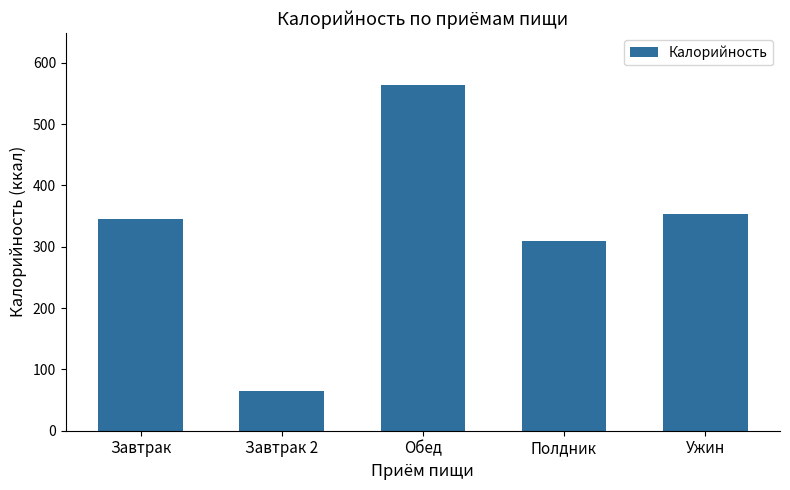

What position from the left is Полдник?

4